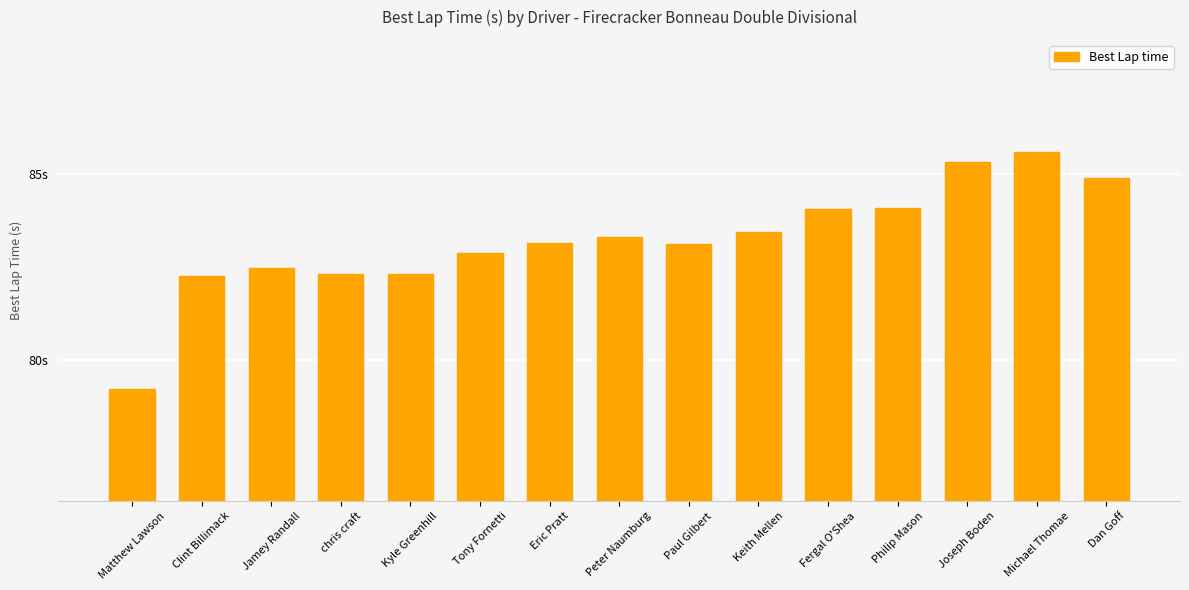

At which category does the chart reach its minimum across all series?

Matthew Lawson